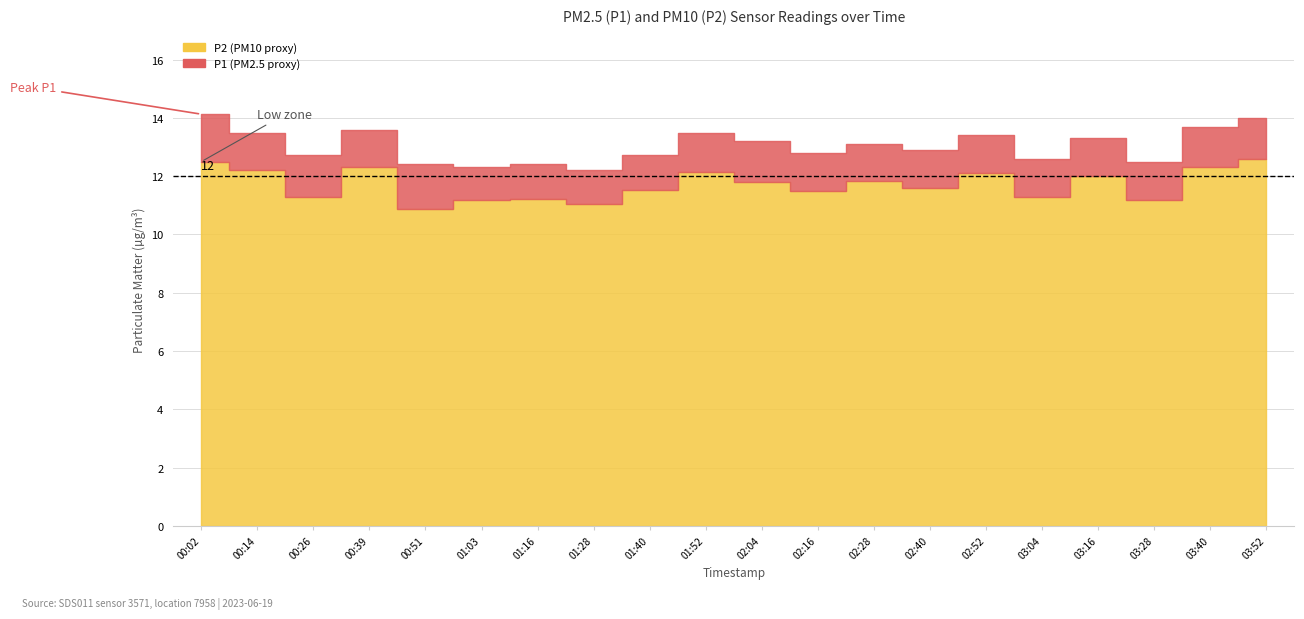

Reading right to left, extract all data points from this chart.

P1: 03:52=14.0	03:40=13.7	03:28=12.5	03:16=13.3	03:04=12.6	02:52=13.4	02:40=12.9	02:28=13.1	02:16=12.8	02:04=13.2	01:52=13.5	01:40=12.7	01:28=12.2	01:16=12.4	01:03=12.3	00:51=12.4	00:39=13.6	00:26=12.7	00:14=13.5	00:02=14.1
P2: 03:52=12.6	03:40=12.3	03:28=11.2	03:16=12.0	03:04=11.3	02:52=12.1	02:40=11.6	02:28=11.8	02:16=11.5	02:04=11.8	01:52=12.1	01:40=11.5	01:28=11.0	01:16=11.2	01:03=11.2	00:51=10.9	00:39=12.3	00:26=11.3	00:14=12.2	00:02=12.5